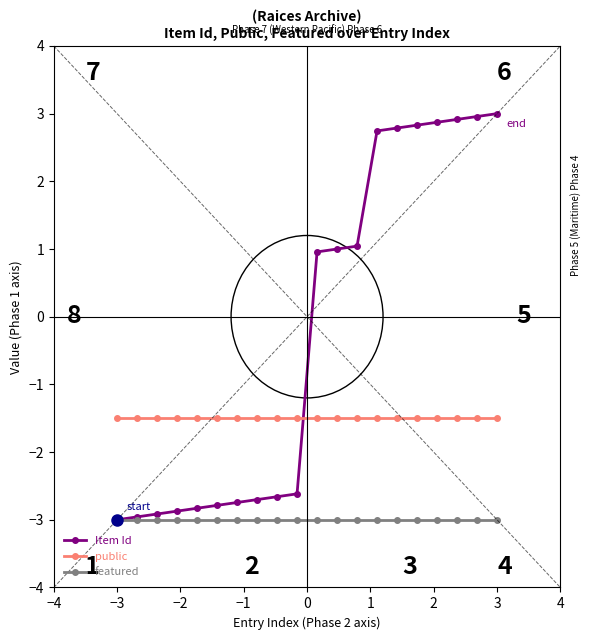

What is the value of the featured point at the 14th from the left?

-3.0